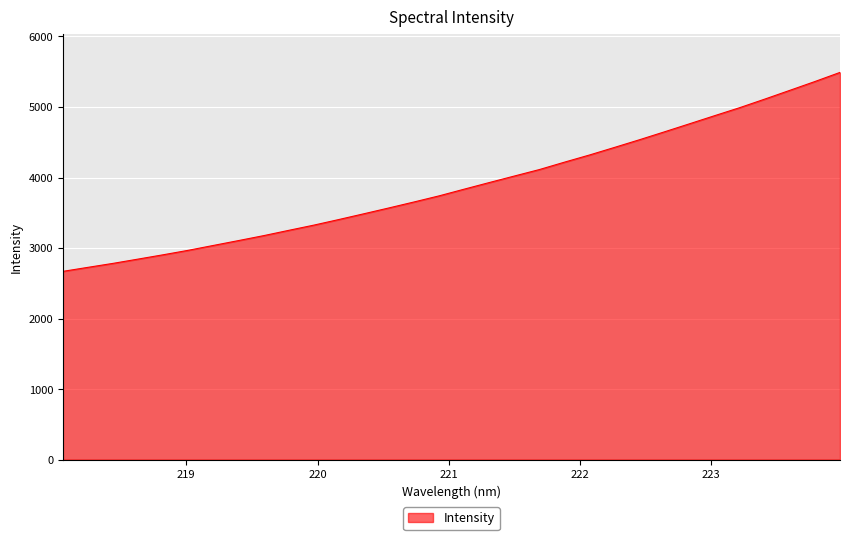

What is the maximum value shown in the chart?

5490.7